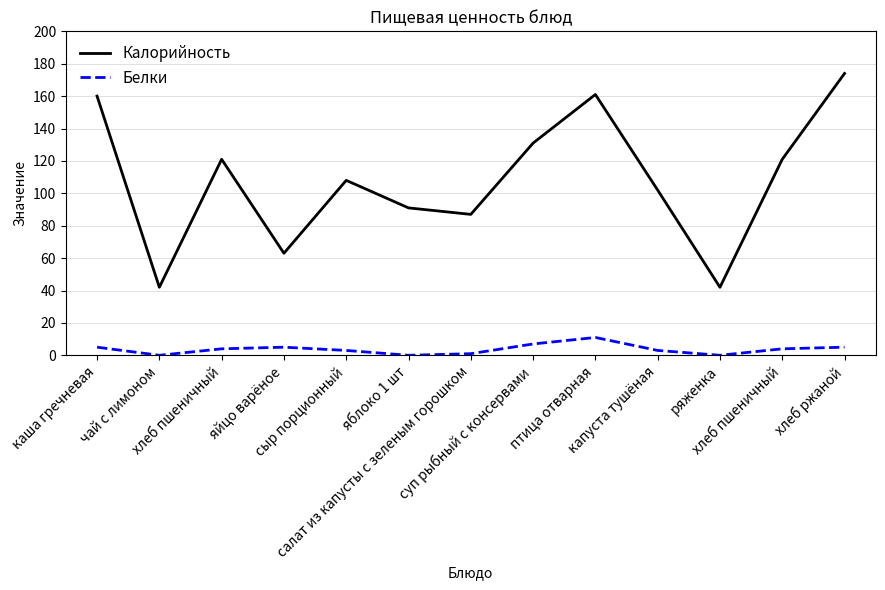

What is the total value across all series at хлеб пшеничный?

125